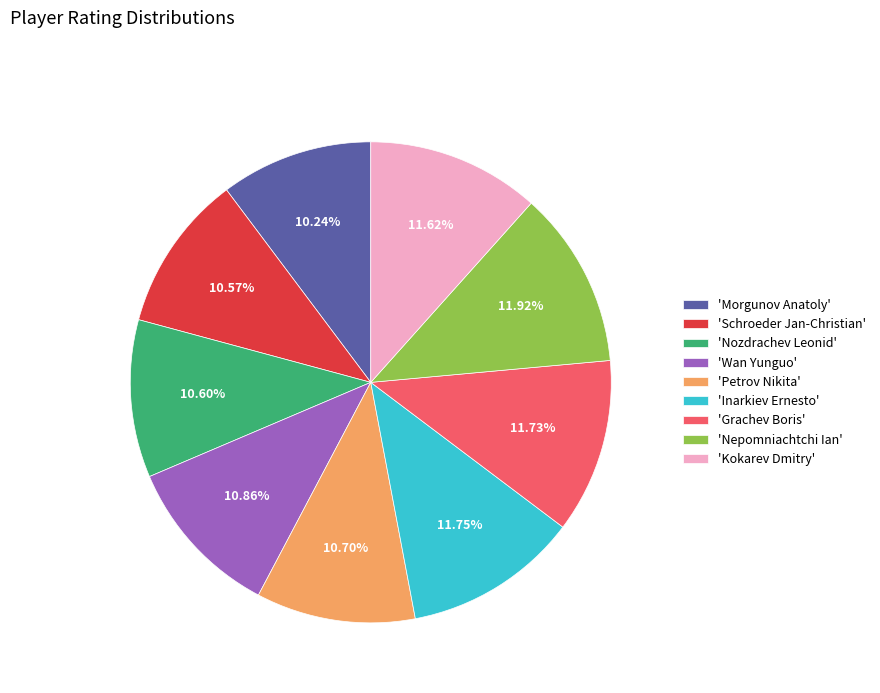

Combined, do 'Morgunov Anatoly' and 'Nozdrachev Leonid' account for over 50%?

No